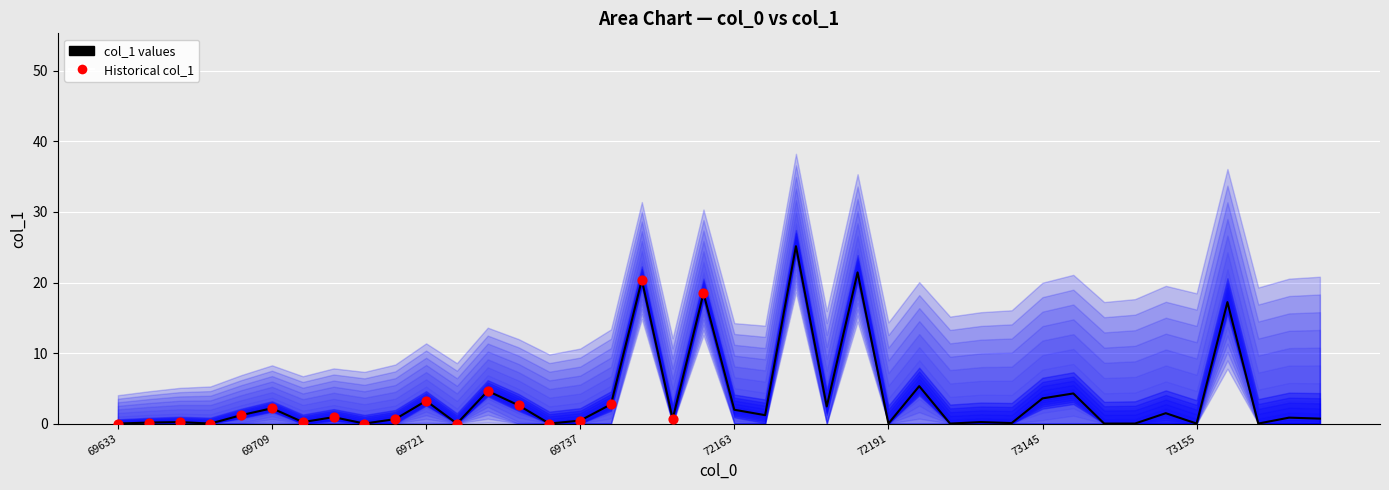

Between 71015 and 69633, which is larger?

71015